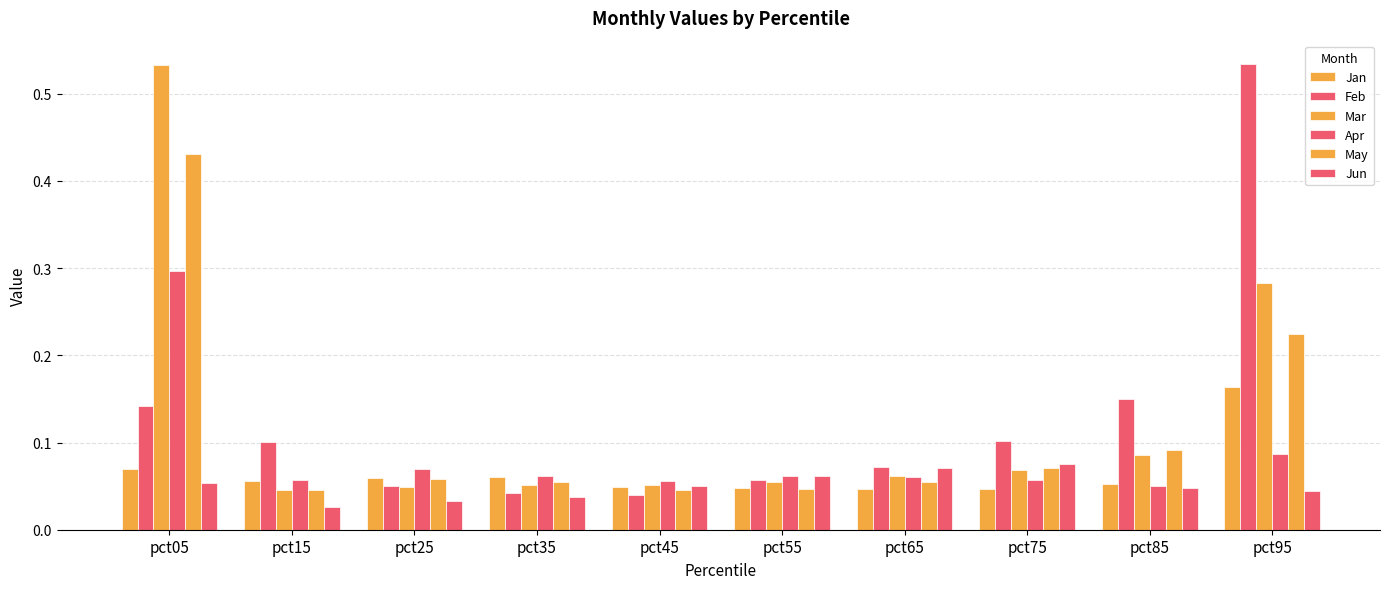

How many groups of bars are there?

10